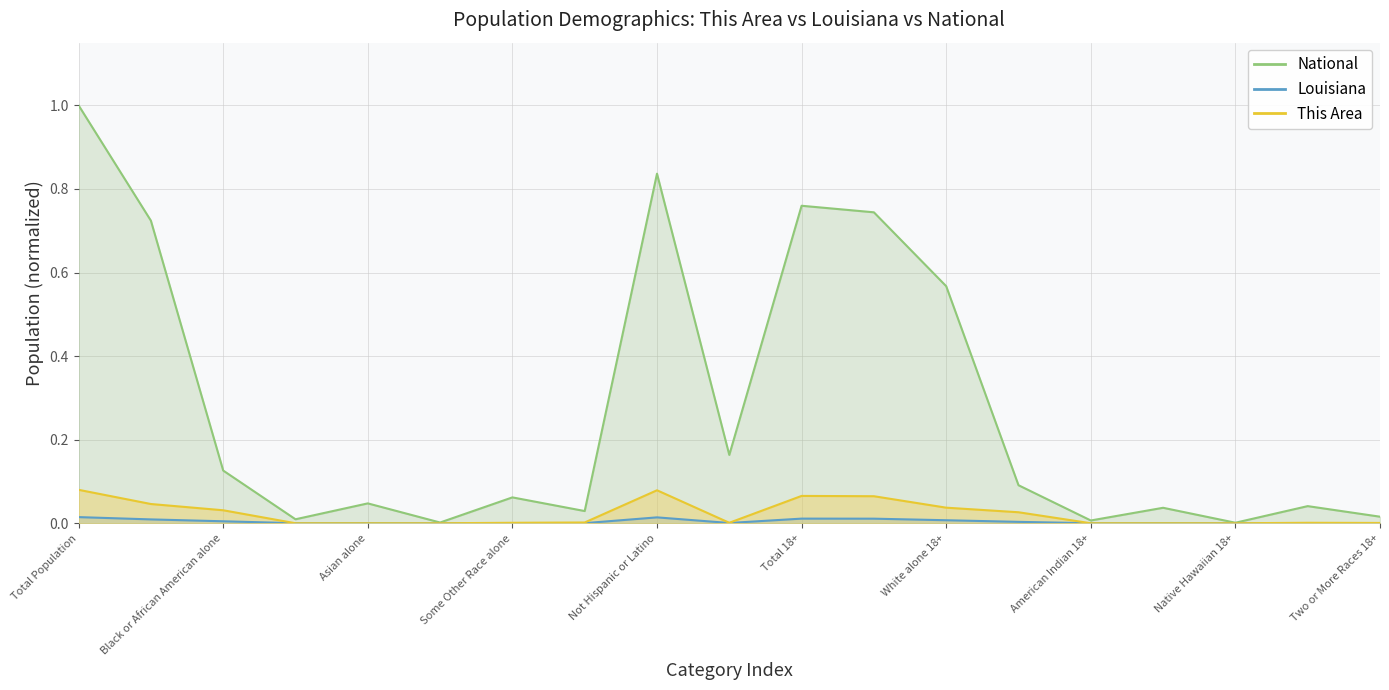

What is the sum of the This Area values at White alone and Total Population?

0.1